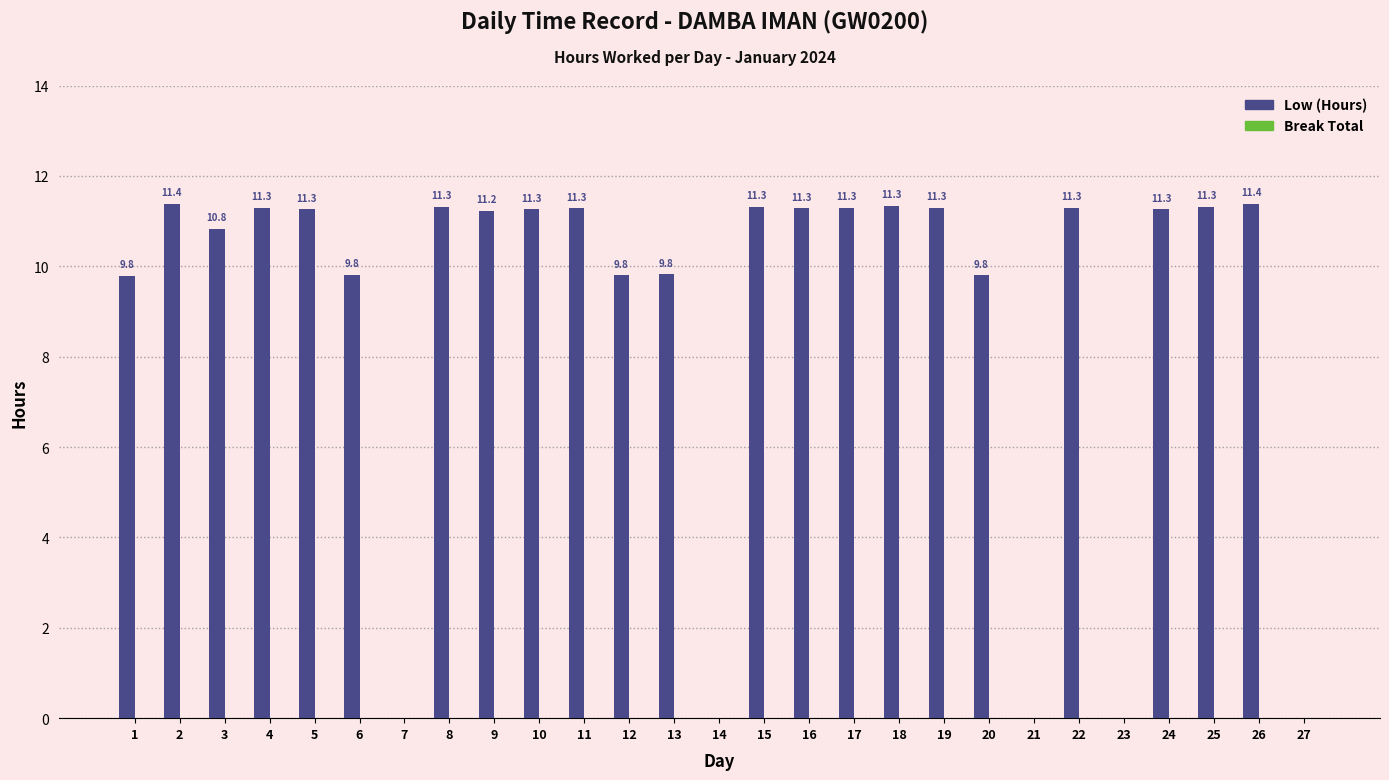

Is it true that the value at 8 is 11.3?

True